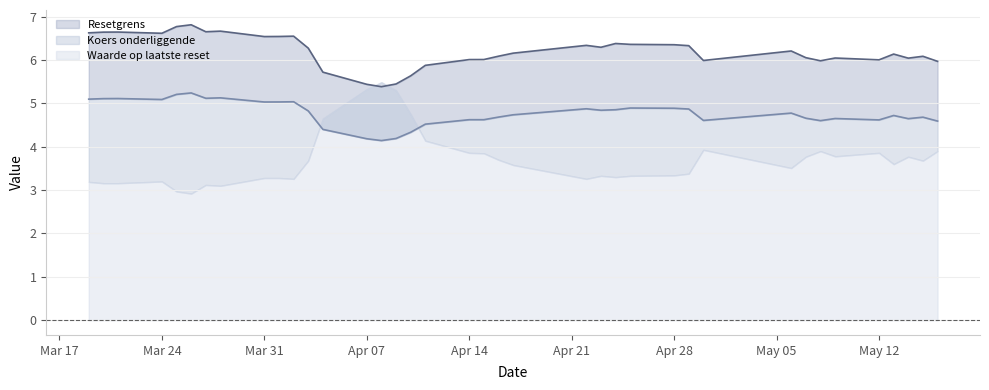

What is the average value of the Waarde op laatste reset series?

3.7